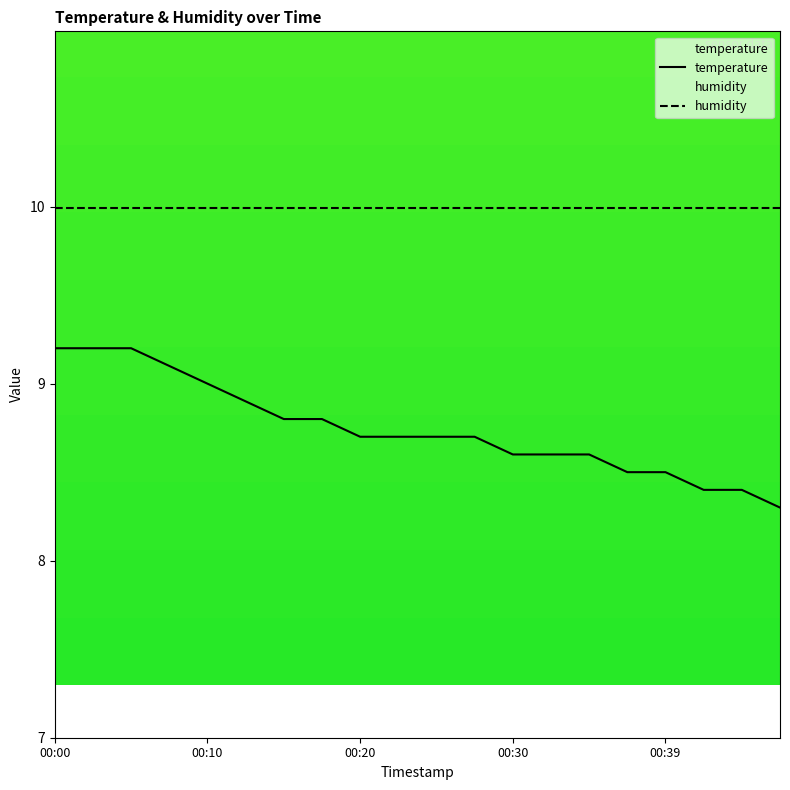

Rank the categories by value from highest to lowest.

00:00, 00:03, 00:05, 00:08, 00:10, 00:13, 00:15, 00:18, 00:20, 00:22, 00:25, 00:27, 00:30, 00:32, 00:35, 00:37, 00:39, 00:42, 00:44, 00:47